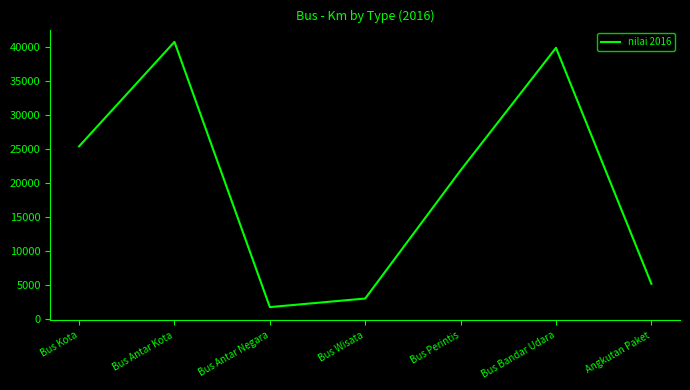

Count the number of data series in this chart.

1